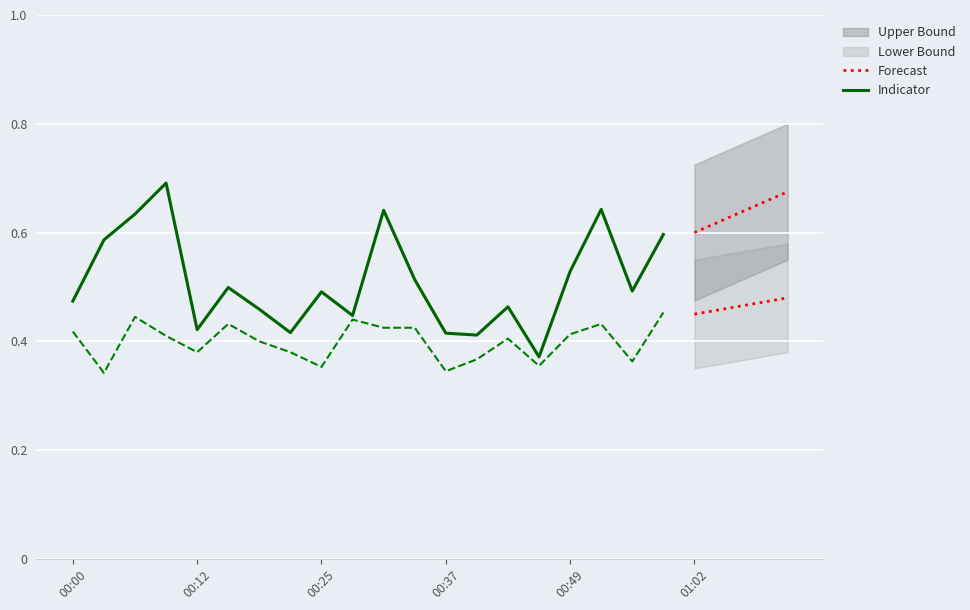

At which category is the sum across all series the highest?

00:09